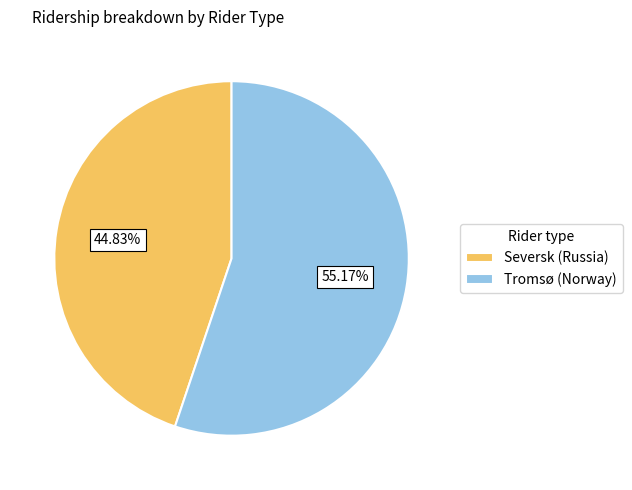

Which slice is the largest?

Tromsø (Norway)